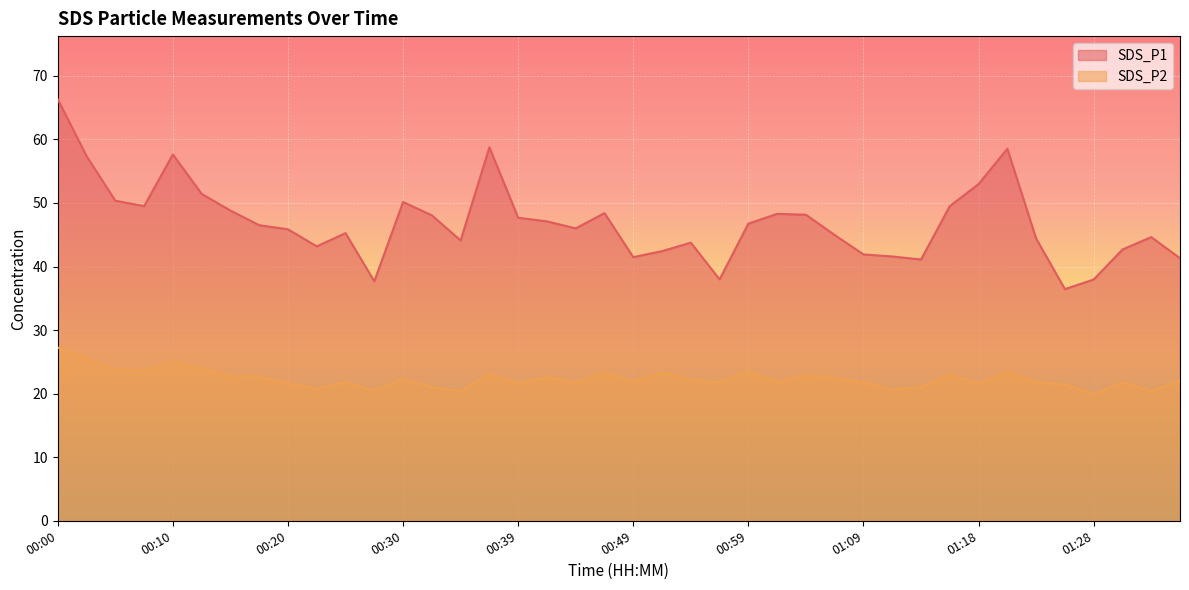

What is the label of the 17th point from the right?

00:56